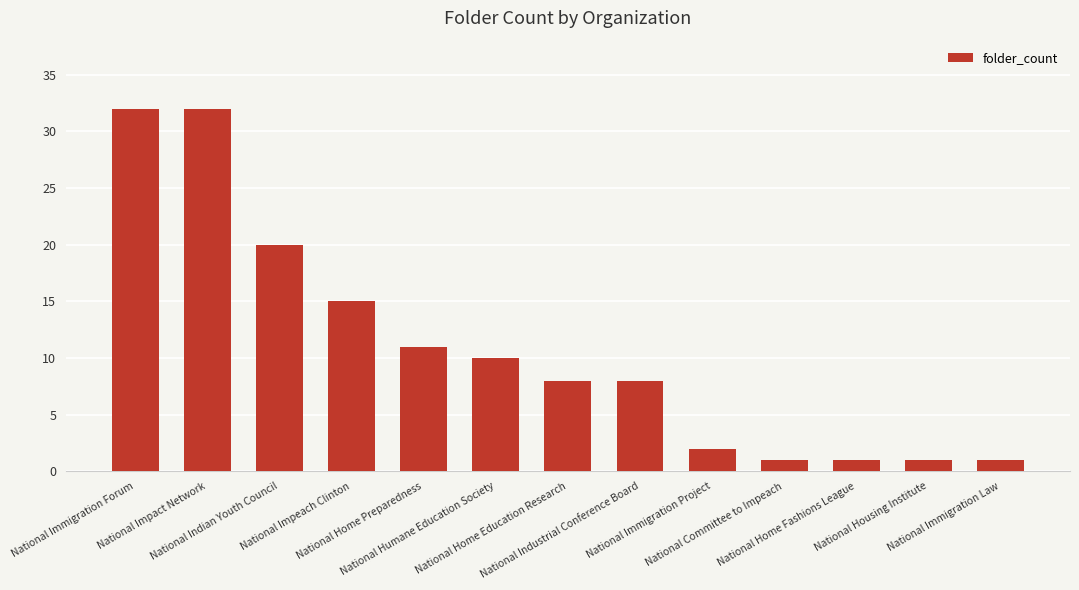

What is the greatest value displayed?

32